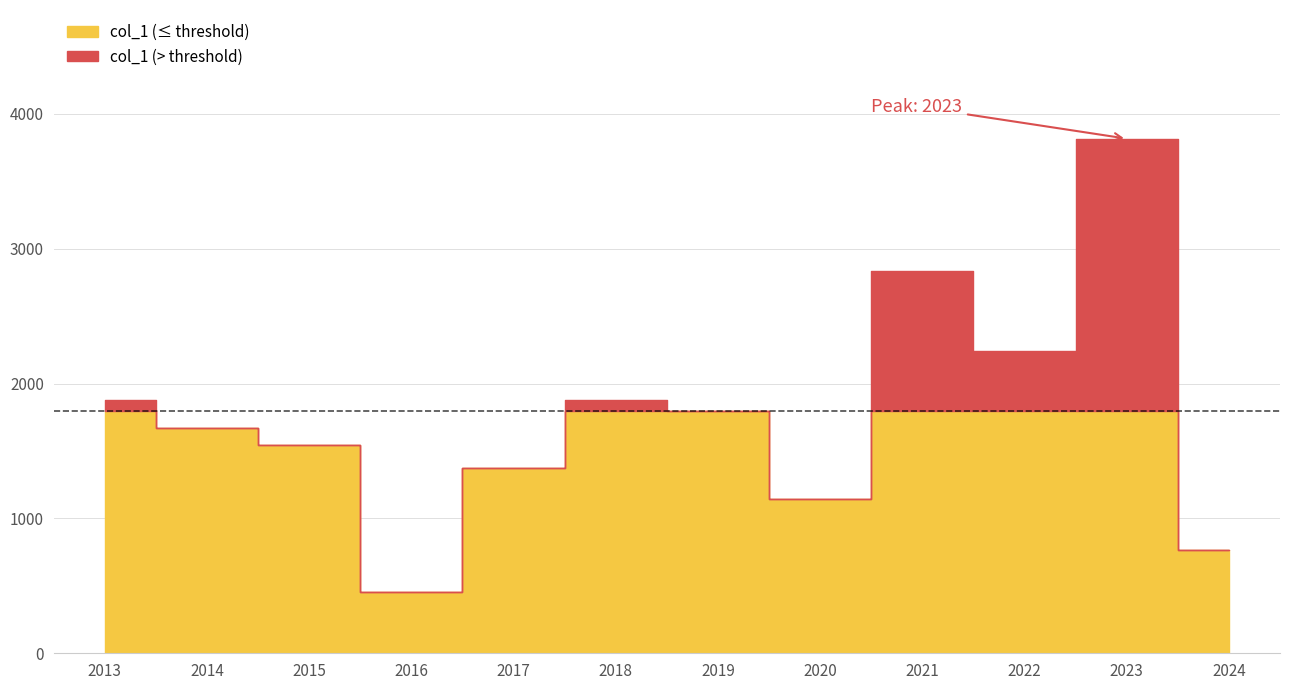

Which category has the lowest value across all series?

2016